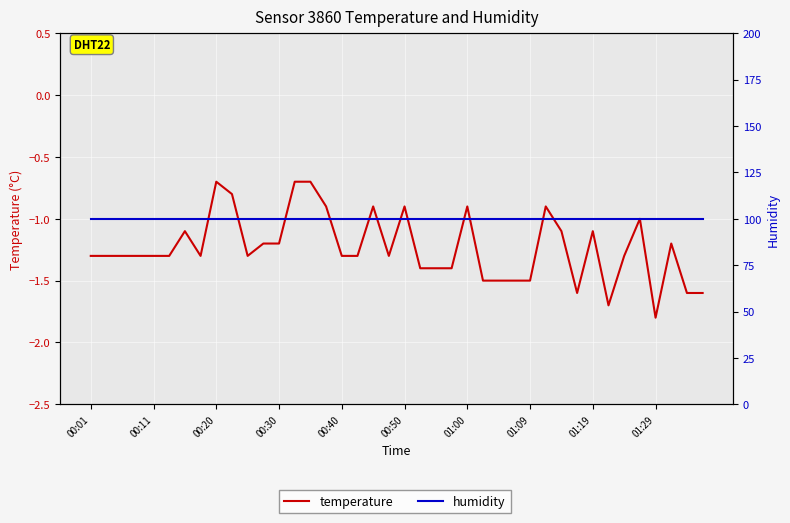

Is it true that humidity equals 100.0 at 33?

True